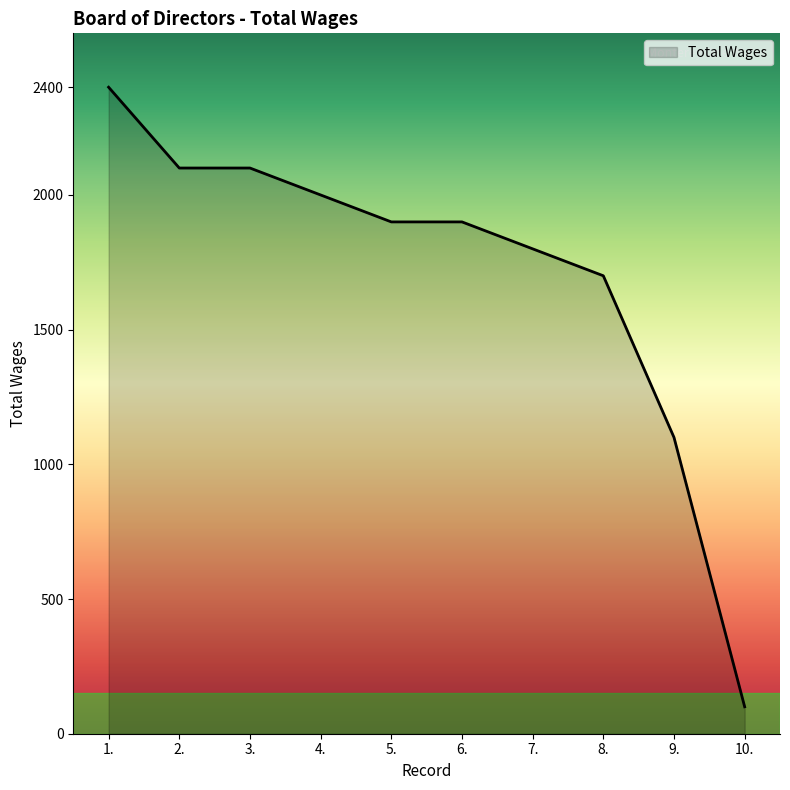

How many lines are shown in the chart?

1